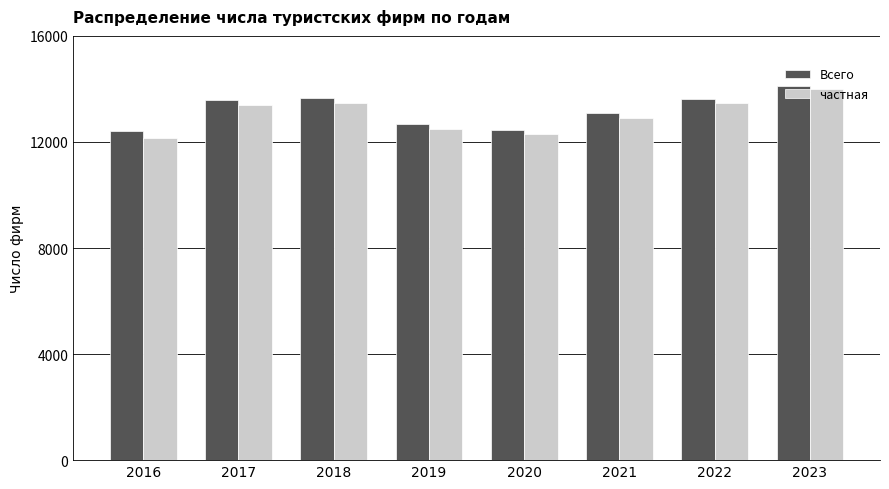

At which category does the chart reach its peak across all series?

2023